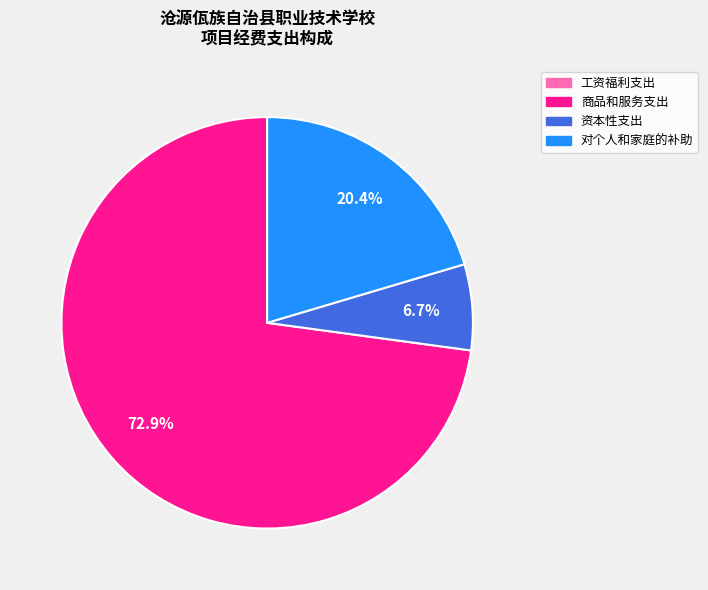

Which has a higher value, 商品和服务支出 or 对个人和家庭的补助?

商品和服务支出